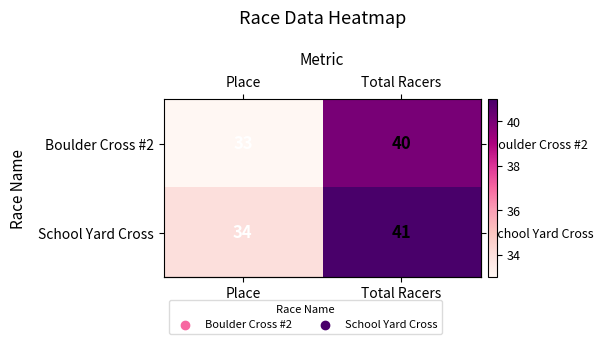

Read the School Yard Cross value at Place.

34